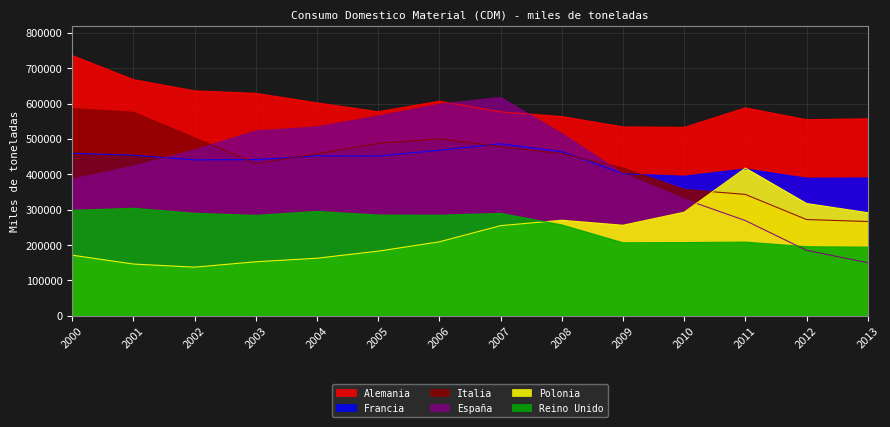

At 2001, list the series in order from largest to smallest.

Alemania, Italia, Francia, España, Reino Unido, Polonia